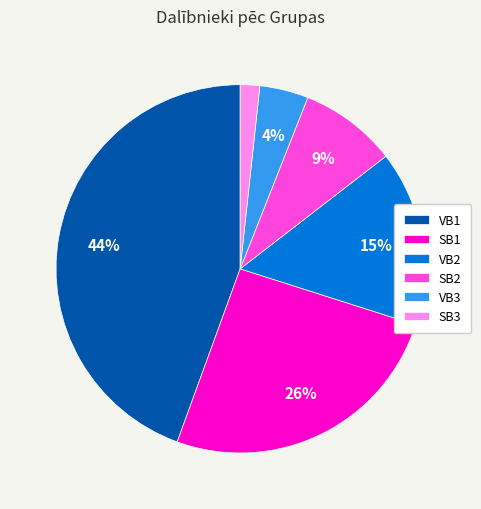

To the nearest percent, what percentage of the pie is SB3?

2%